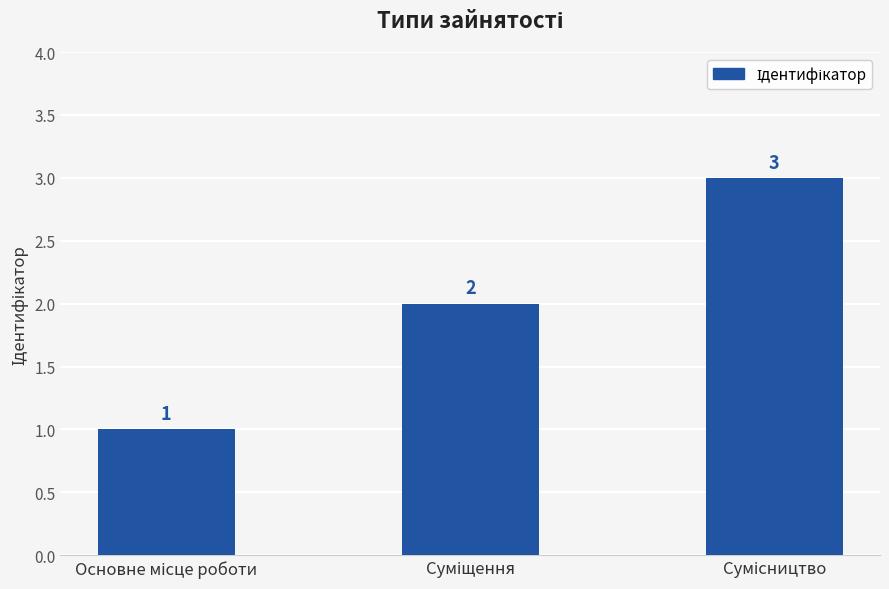

What is the value of the 2nd bar from the left?

2